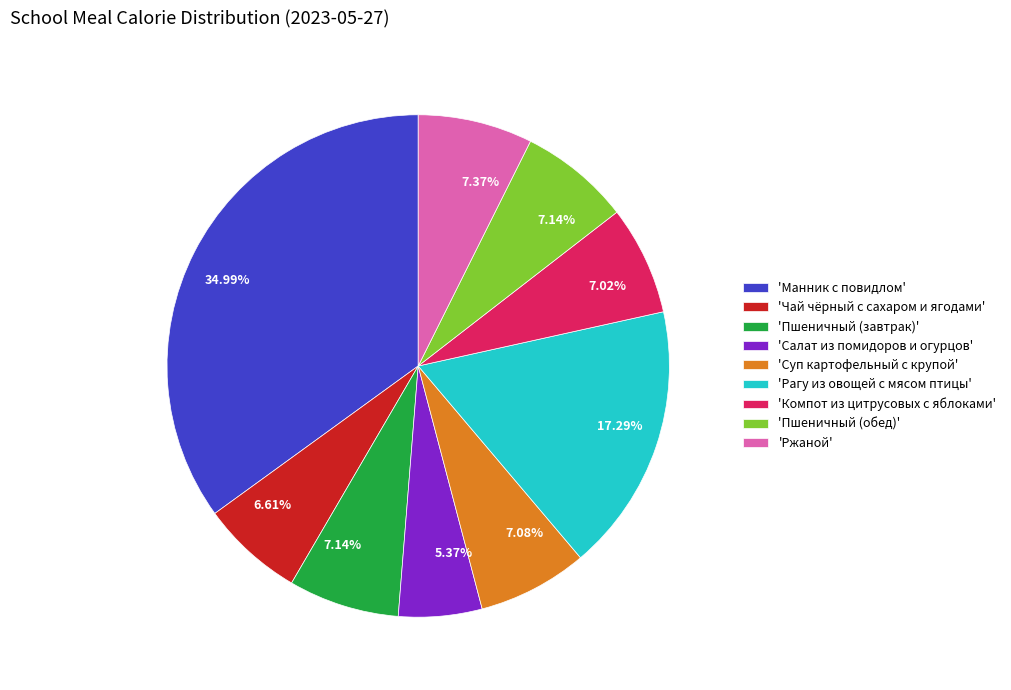

Does 'Ржаной' account for over 50% of the chart?

No